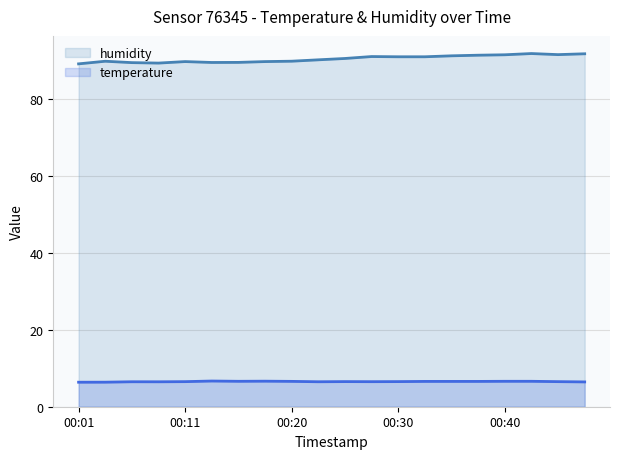

What is the minimum value for temperature?

6.4